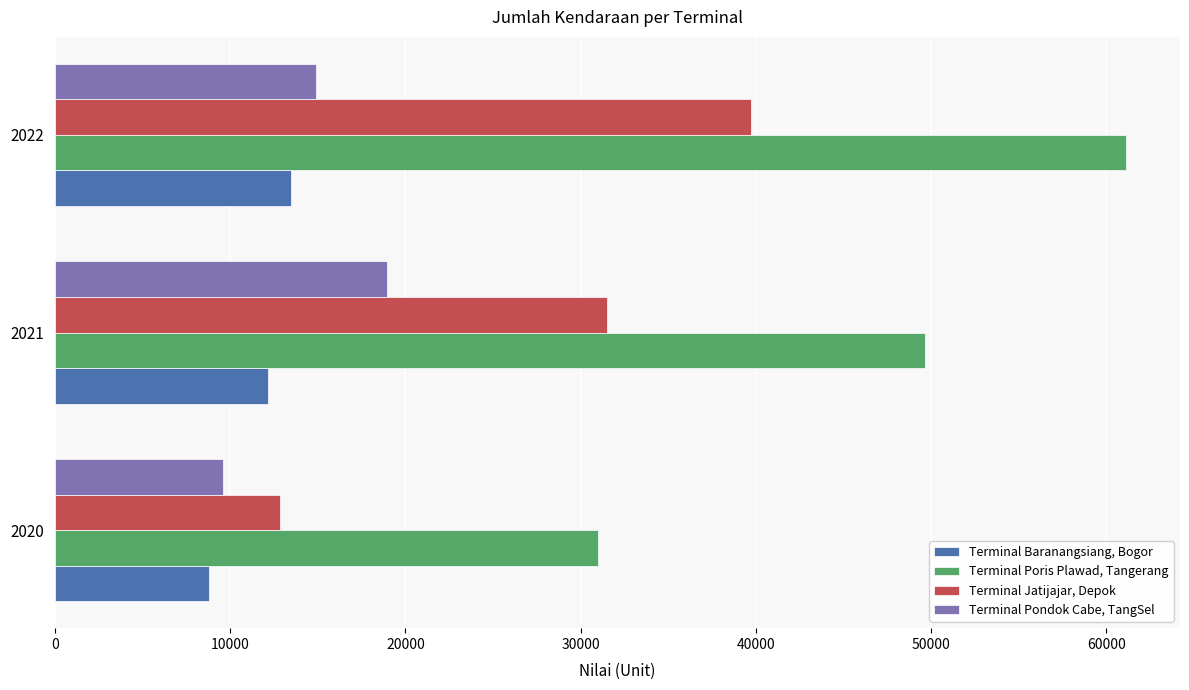

Where is Terminal Poris Plawad, Tangerang nearest to the value 46065?

2021